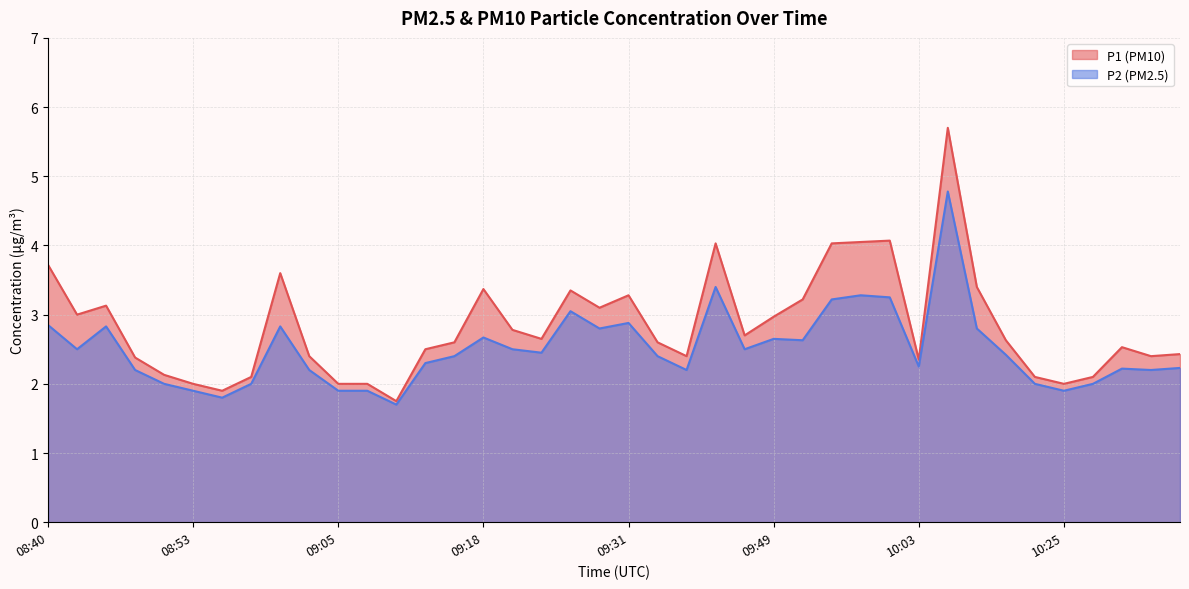

What is the minimum value for P1?

1.8